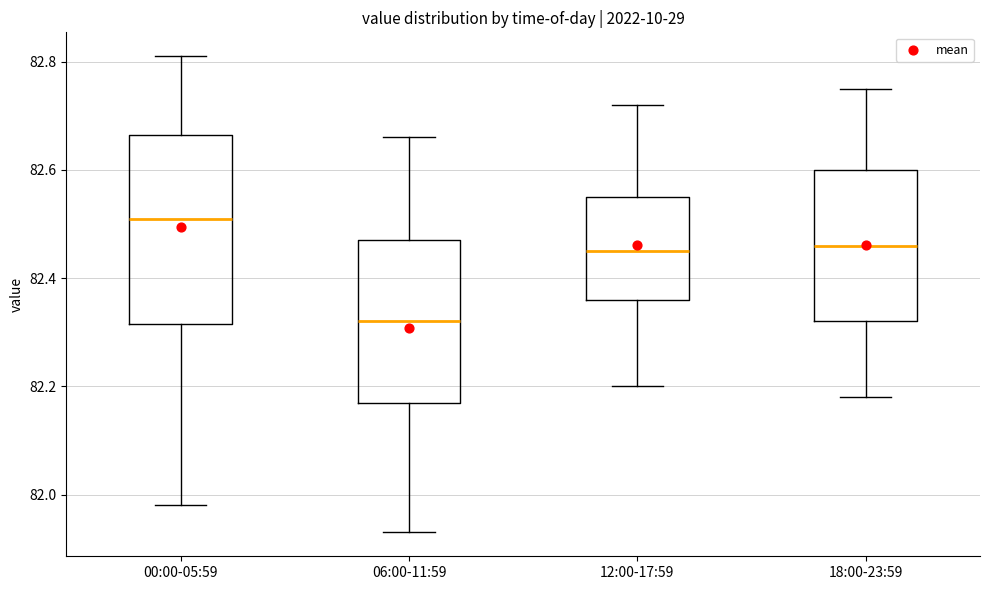

Reading left to right, transcribe this box plot: for each box, give where its median line is, the range the box spans, and where its two whiskers end, as read against the y-axis. The values are not printed on the chart, so give them approximately, as read against the axis.

00:00-05:59: median 82.52, box 82.32 to 82.66, whiskers 81.98 to 82.82
06:00-11:59: median 82.32, box 82.18 to 82.48, whiskers 81.94 to 82.66
12:00-17:59: median 82.46, box 82.36 to 82.56, whiskers 82.20 to 82.72
18:00-23:59: median 82.46, box 82.32 to 82.60, whiskers 82.18 to 82.76